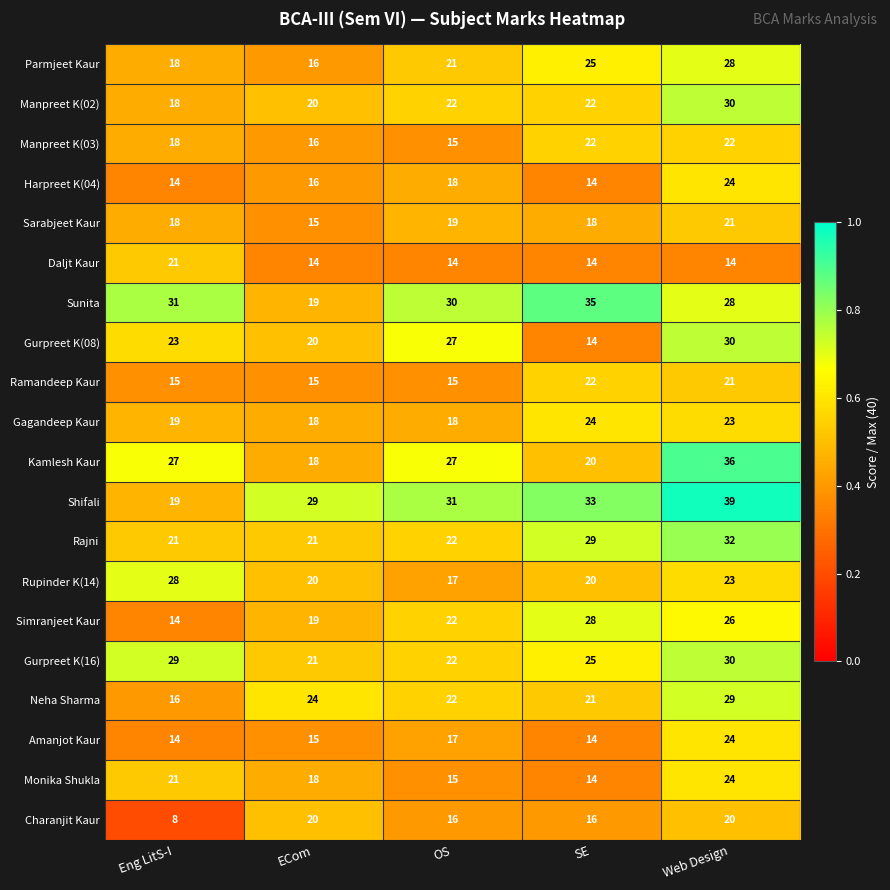

What is the difference between the Sarabjeet Kaur values at ECom and SE?

3